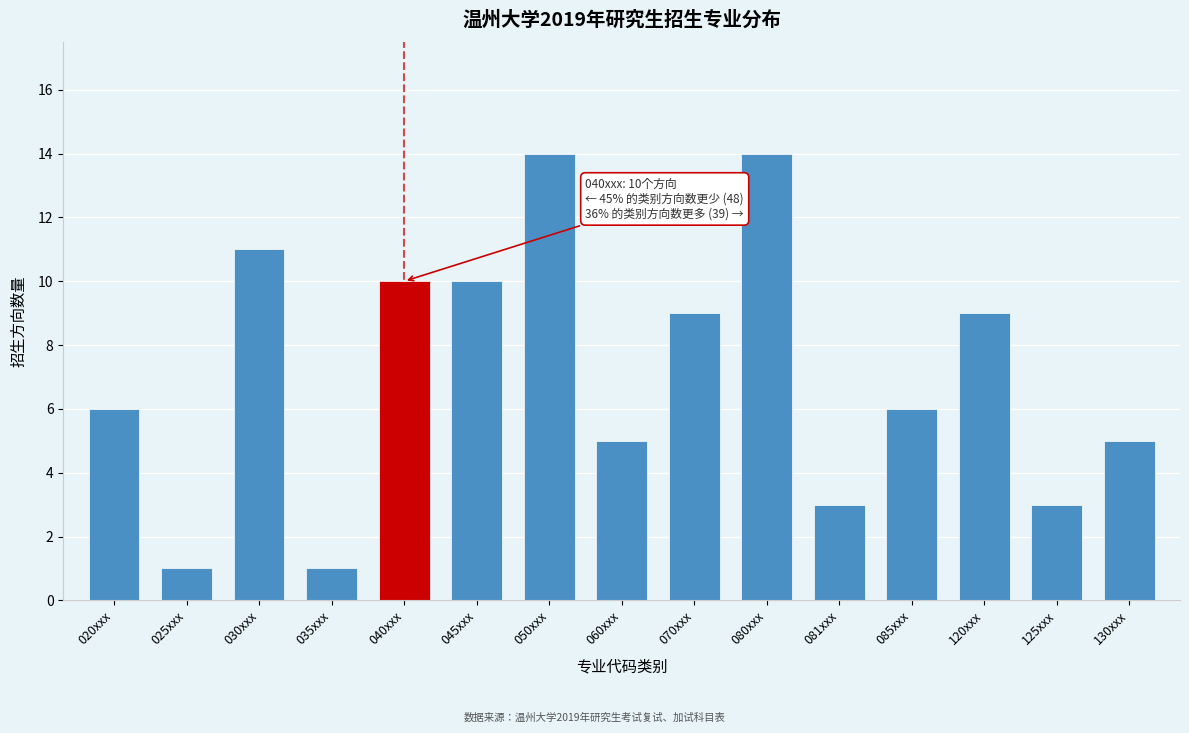

Reading left to right, extract all data points from this chart.

6	1	11	1	10	10	14	5	9	14	3	6	9	3	5